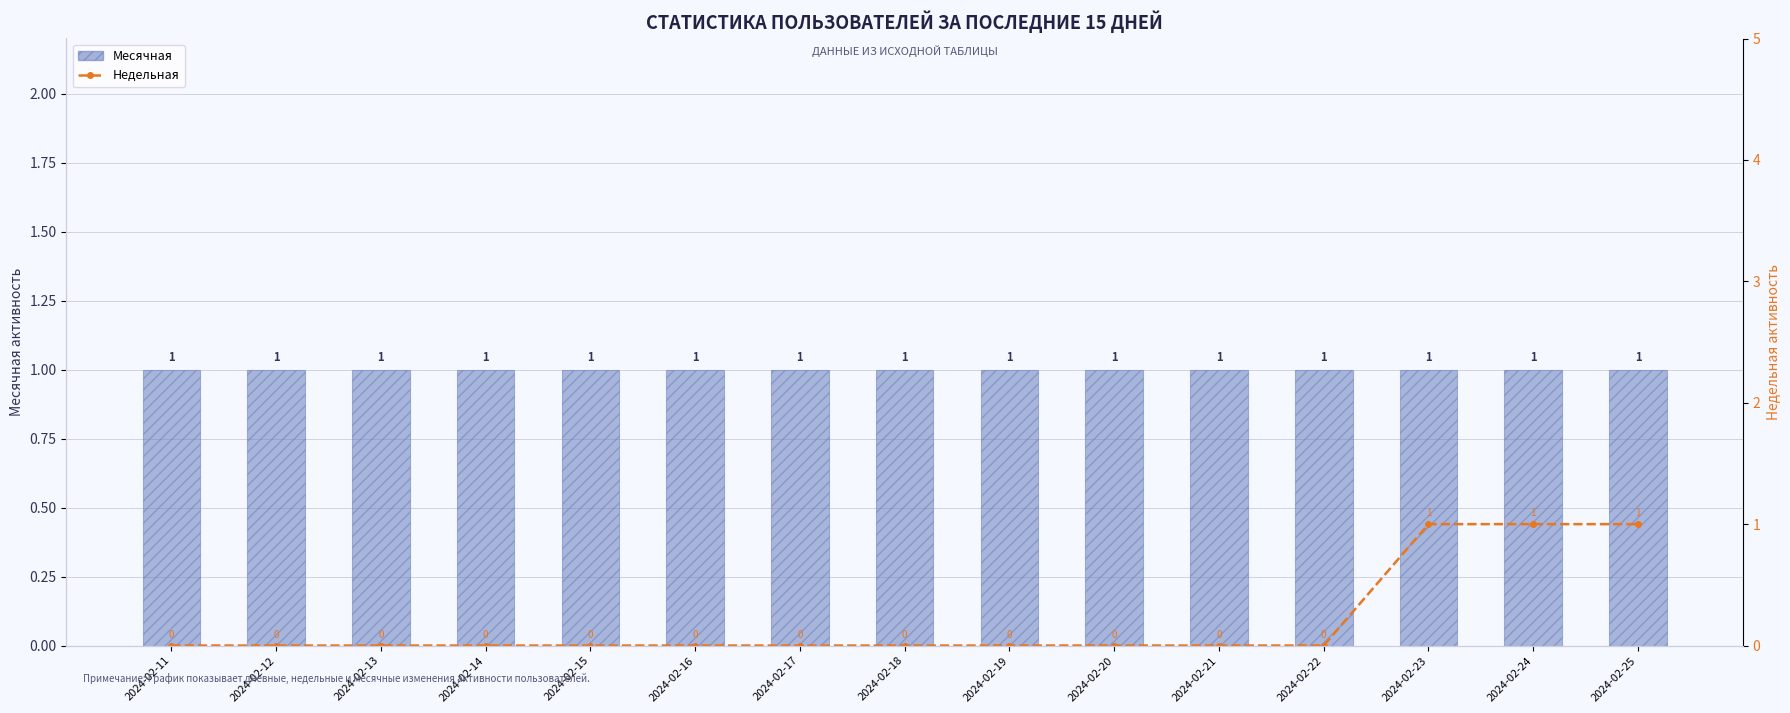

Reading right to left, what are all the values shown in this chart?

Месячная: 2024-02-25=1	2024-02-24=1	2024-02-23=1	2024-02-22=1	2024-02-21=1	2024-02-20=1	2024-02-19=1	2024-02-18=1	2024-02-17=1	2024-02-16=1	2024-02-15=1	2024-02-14=1	2024-02-13=1	2024-02-12=1	2024-02-11=1
Недельная: 2024-02-25=1	2024-02-24=1	2024-02-23=1	2024-02-22=0	2024-02-21=0	2024-02-20=0	2024-02-19=0	2024-02-18=0	2024-02-17=0	2024-02-16=0	2024-02-15=0	2024-02-14=0	2024-02-13=0	2024-02-12=0	2024-02-11=0